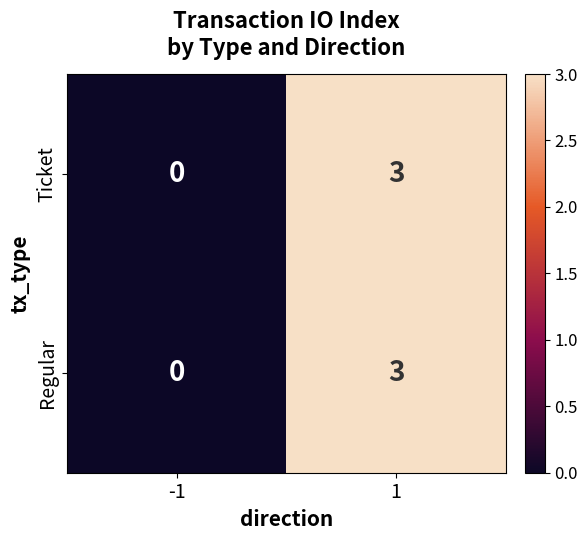

The value of Regular at -1 is -1. True or false?

False